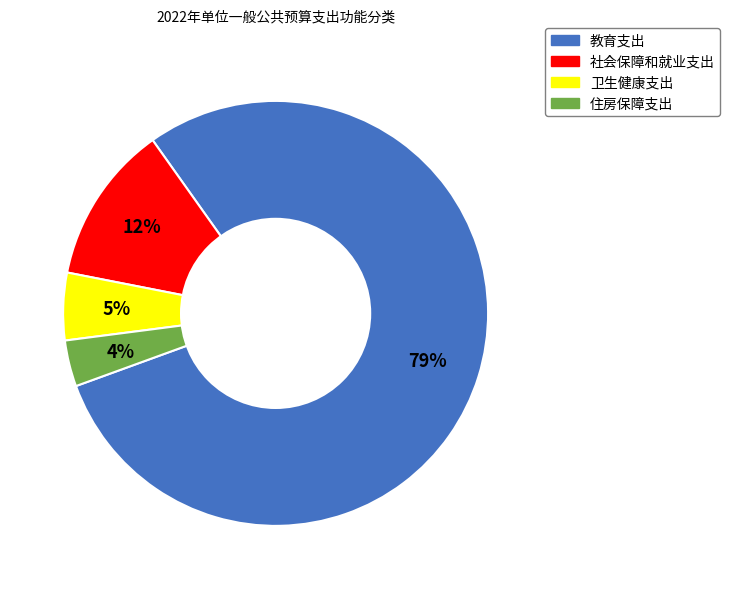

To the nearest percent, what is the combined percentage of 住房保障支出 and 社会保障和就业支出?

16%